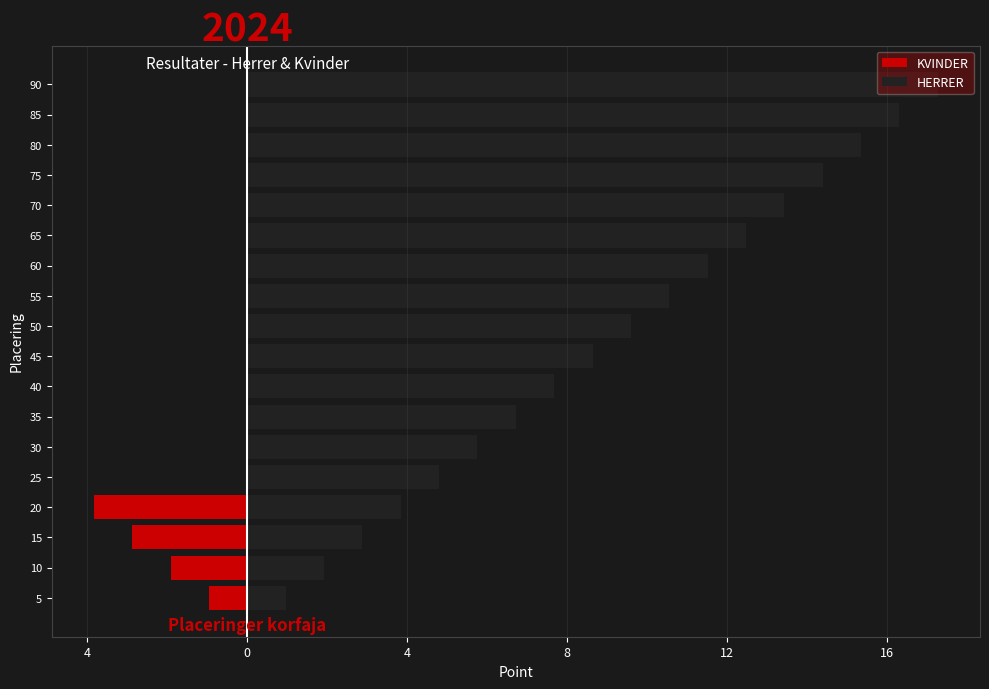

How many values in KVINDER are below zero?

4